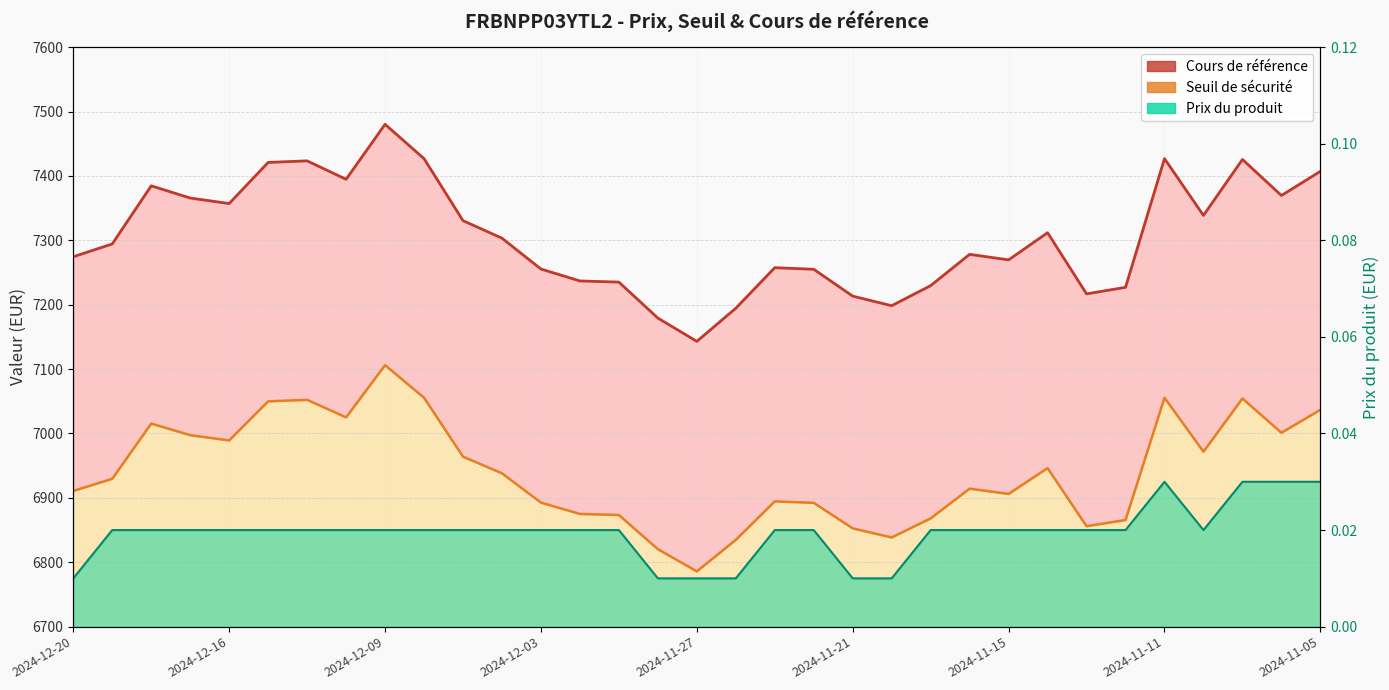

How many interior local peaks does the Cours de référence series have?

8